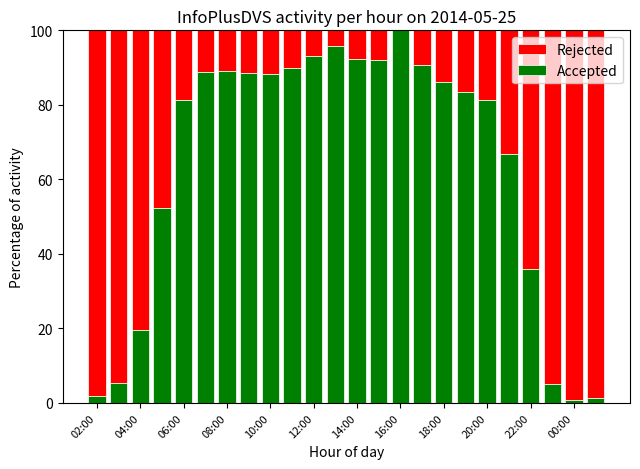

What is the highest value of the Accepted series?

100.0